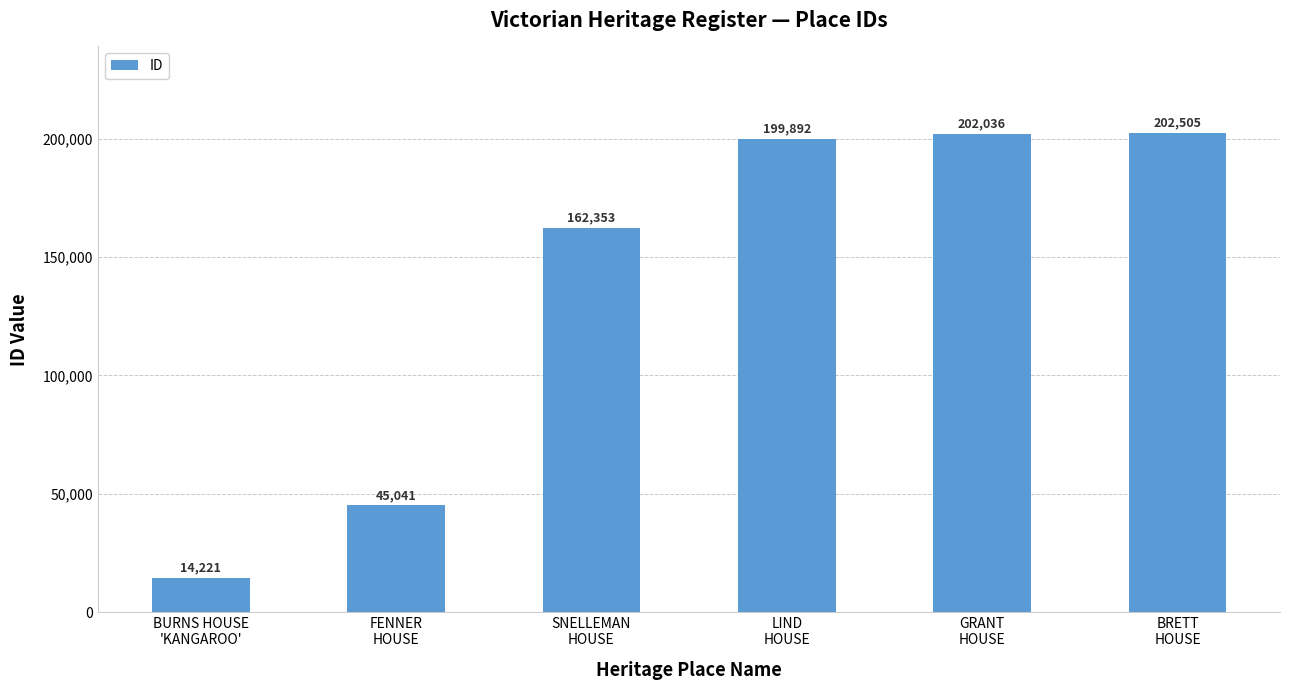

Reading left to right, list all the values displayed in this chart.

14221	45041	162353	199892	202036	202505